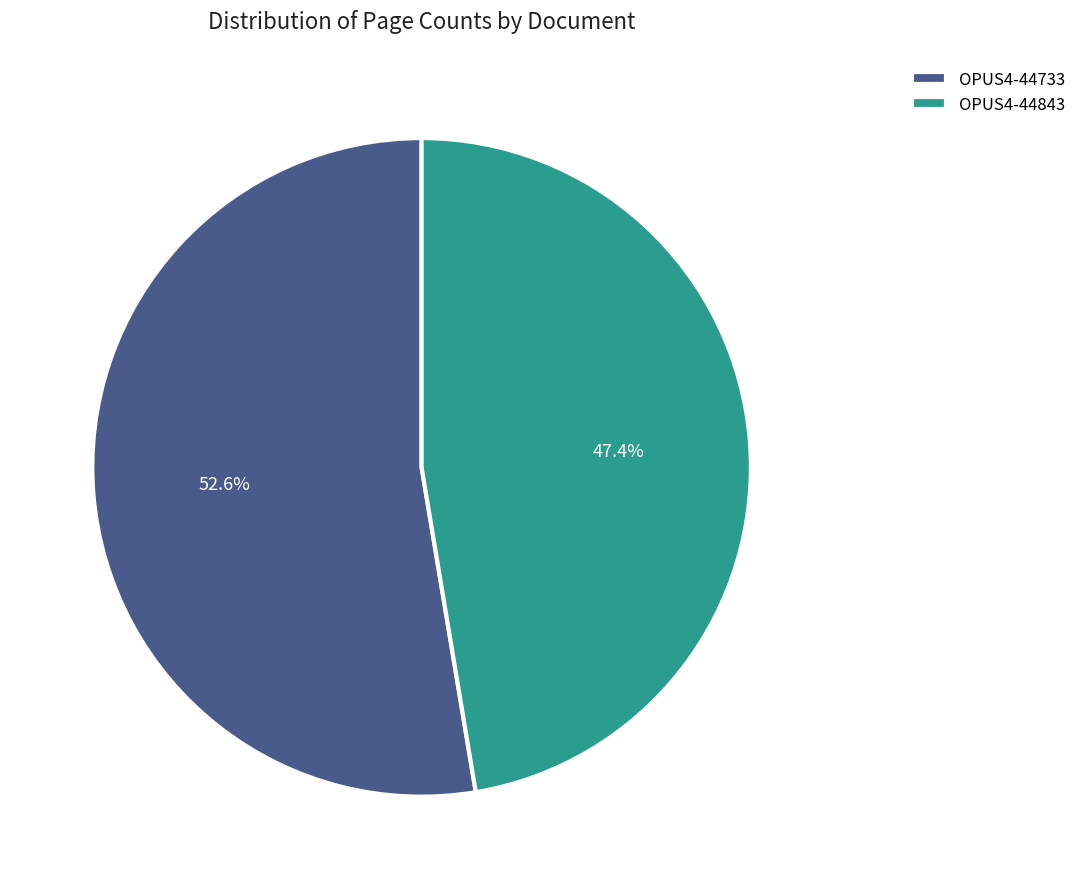

What is the ratio of the value at OPUS4-44843 to the value at OPUS4-44733?

0.9